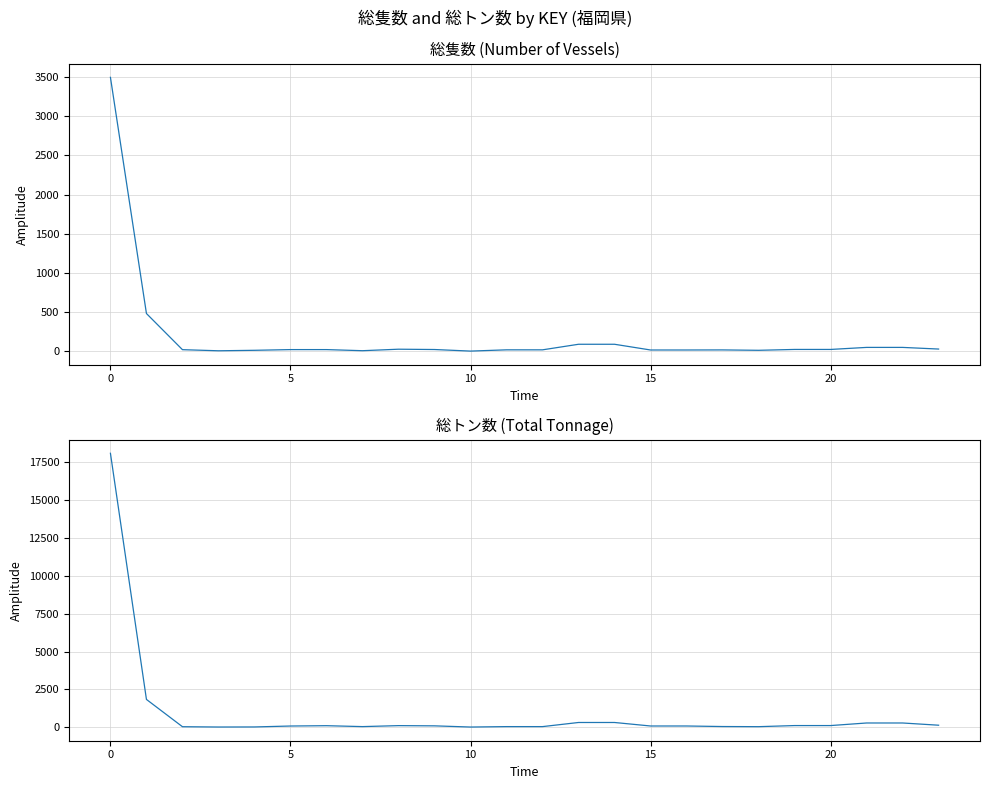

True or false: 総隻数 and 総トン数 intersect in this chart.

False